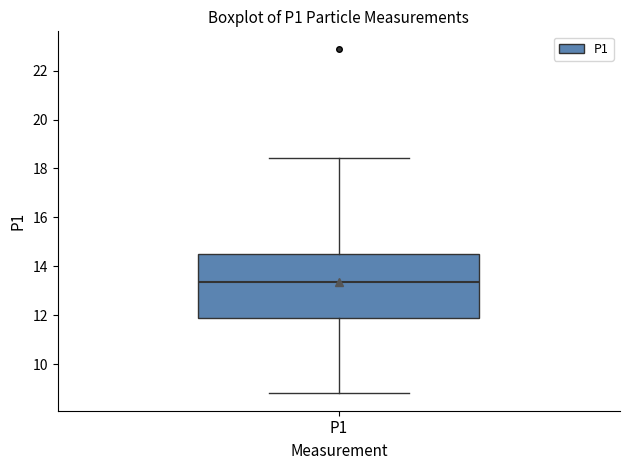

Where does the lower whisker of the box for P1 end on the y-axis? The values are not printed on the chart, so give them approximately, as read against the axis.

8.8